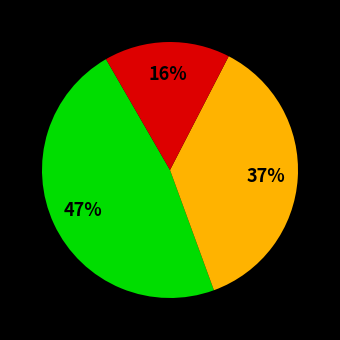

To the nearest percent, what is the average slice percentage?

33%